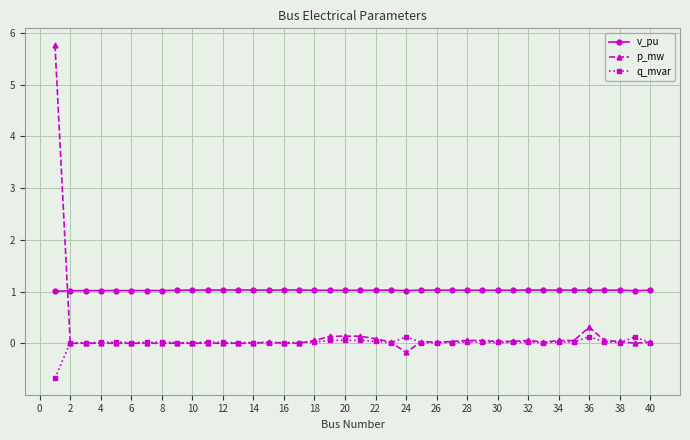

True or false: v_pu has more than 2 points higher than both neighbors.

True